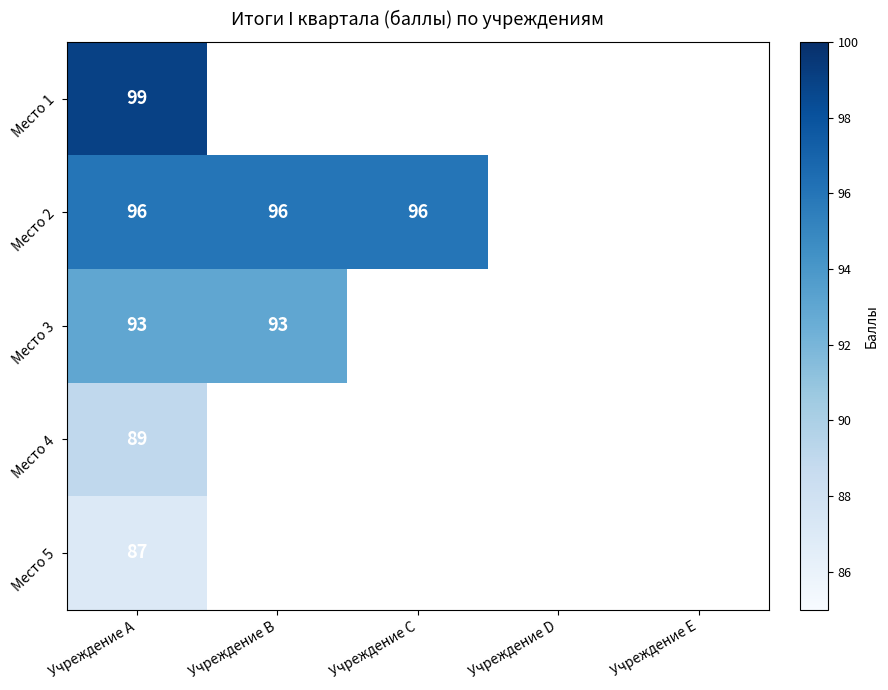

True or false: Место 1 has a value of 162.7 at Учреждение A.

False